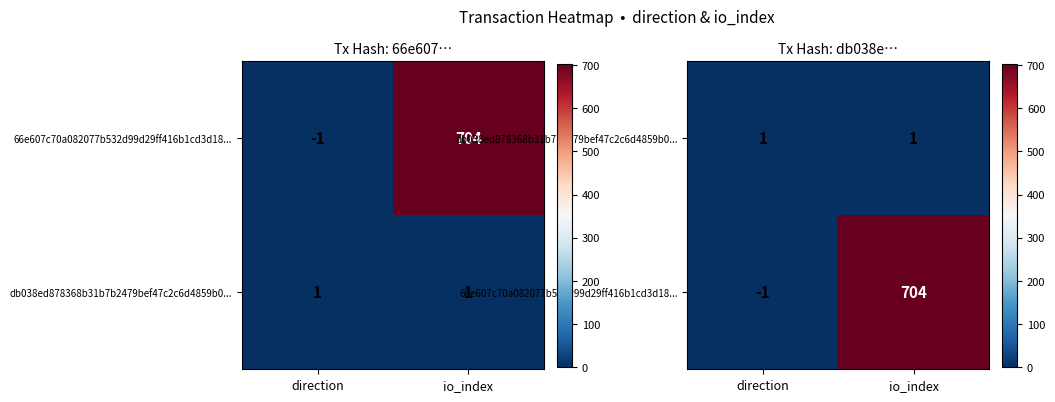

What is the total value across all series at direction?

2